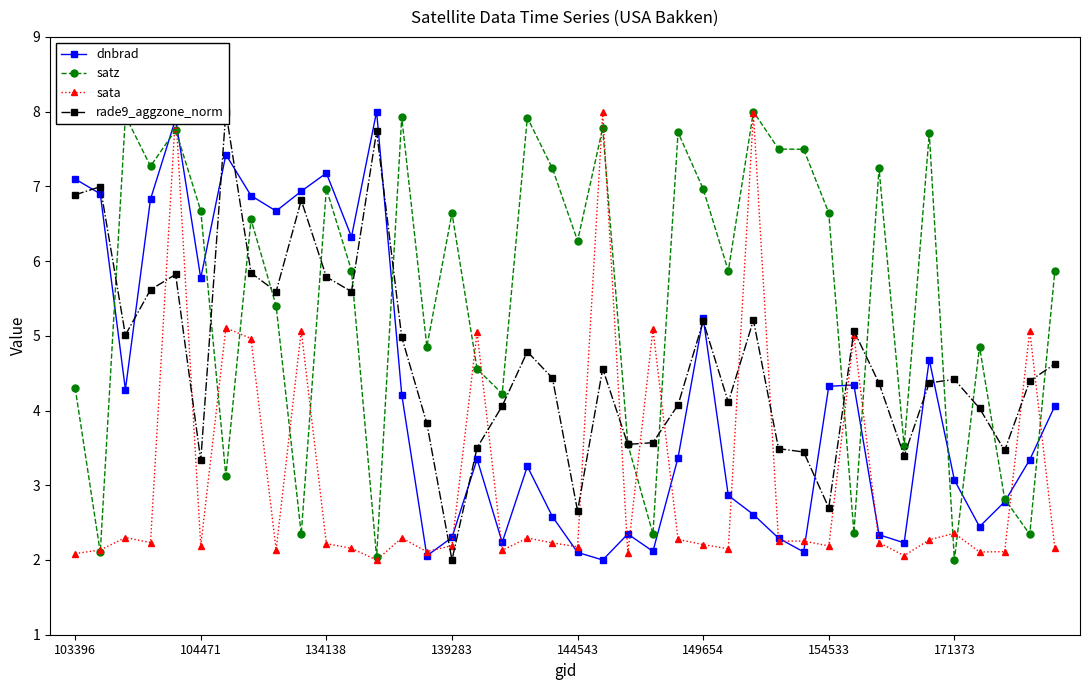

Is it true that dnbrad equals 2.3 at 28?

True